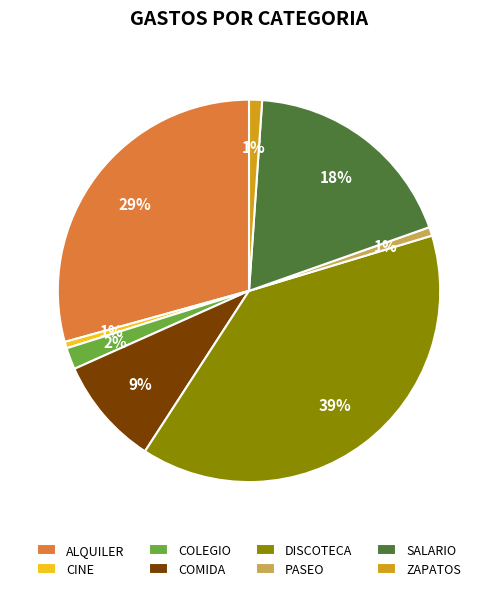

True or false: SALARIO accounts for 5% of the total.

False